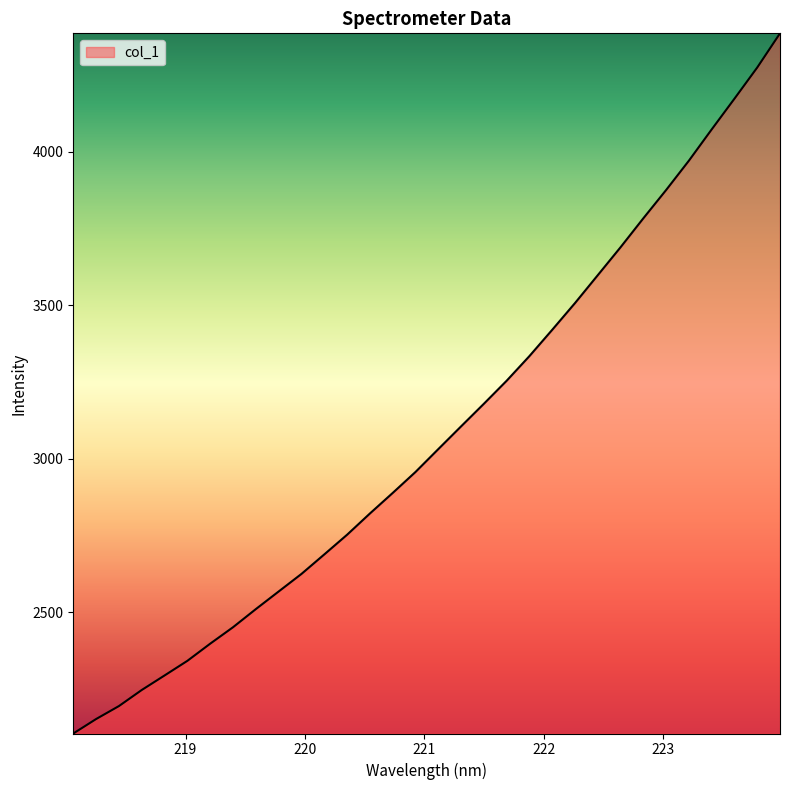

What is the smallest value displayed?

2105.2